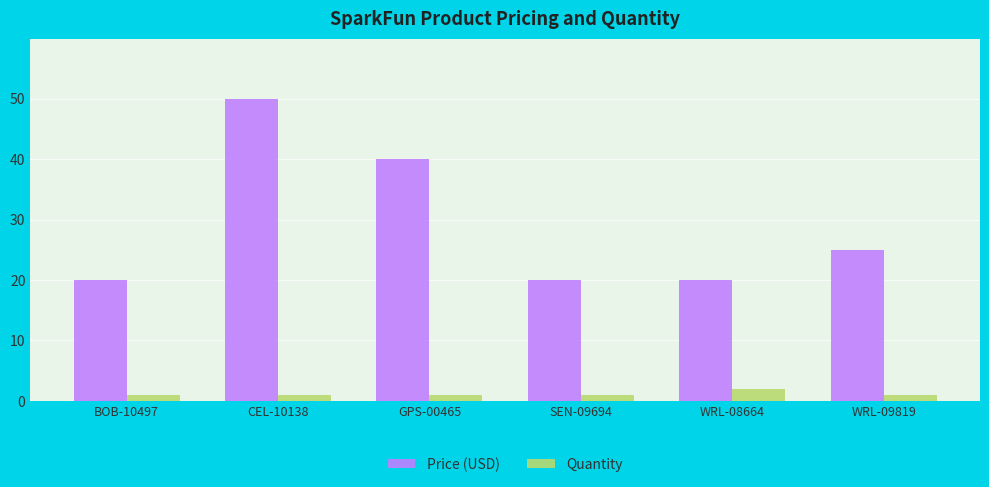

Rank the series at WRL-09819 from highest to lowest value.

Price (USD), Quantity